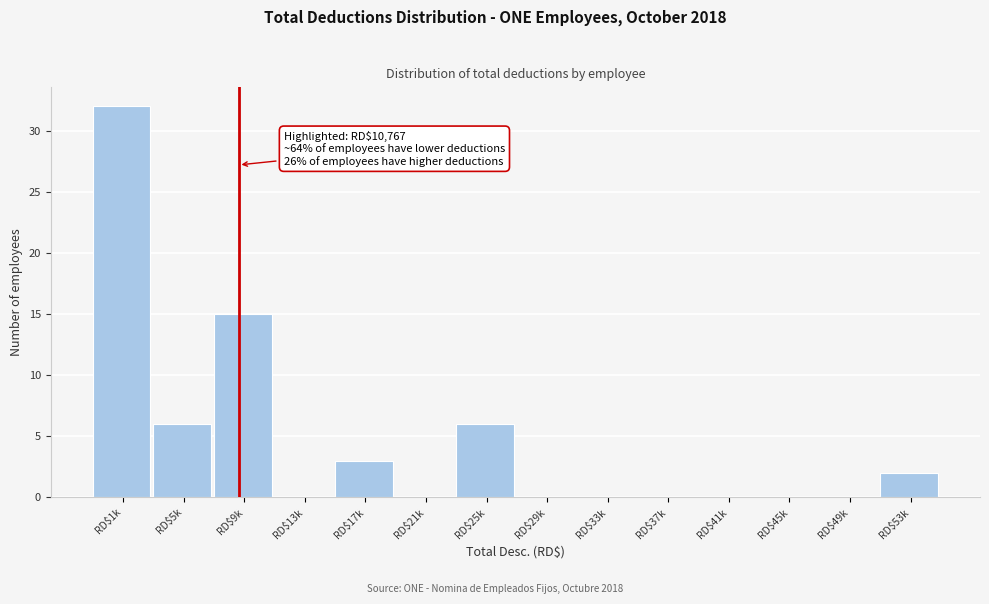

At which label is the value closest to 16?

RD$9k